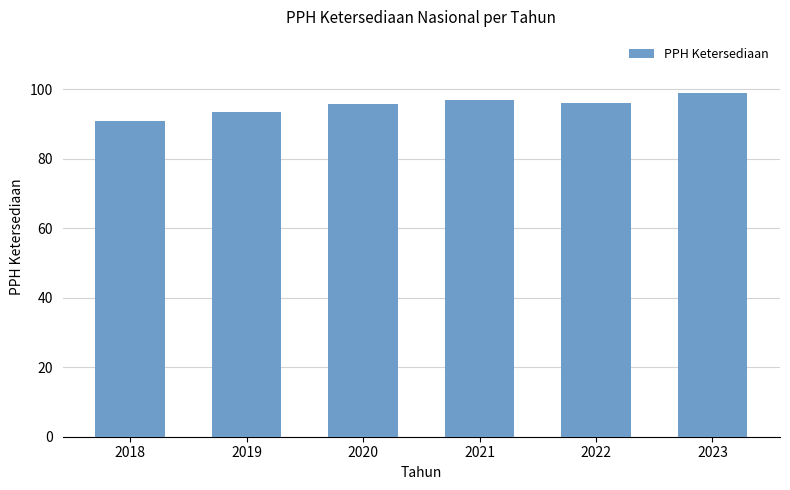

What is the value of the 4th bar from the left?

96.8